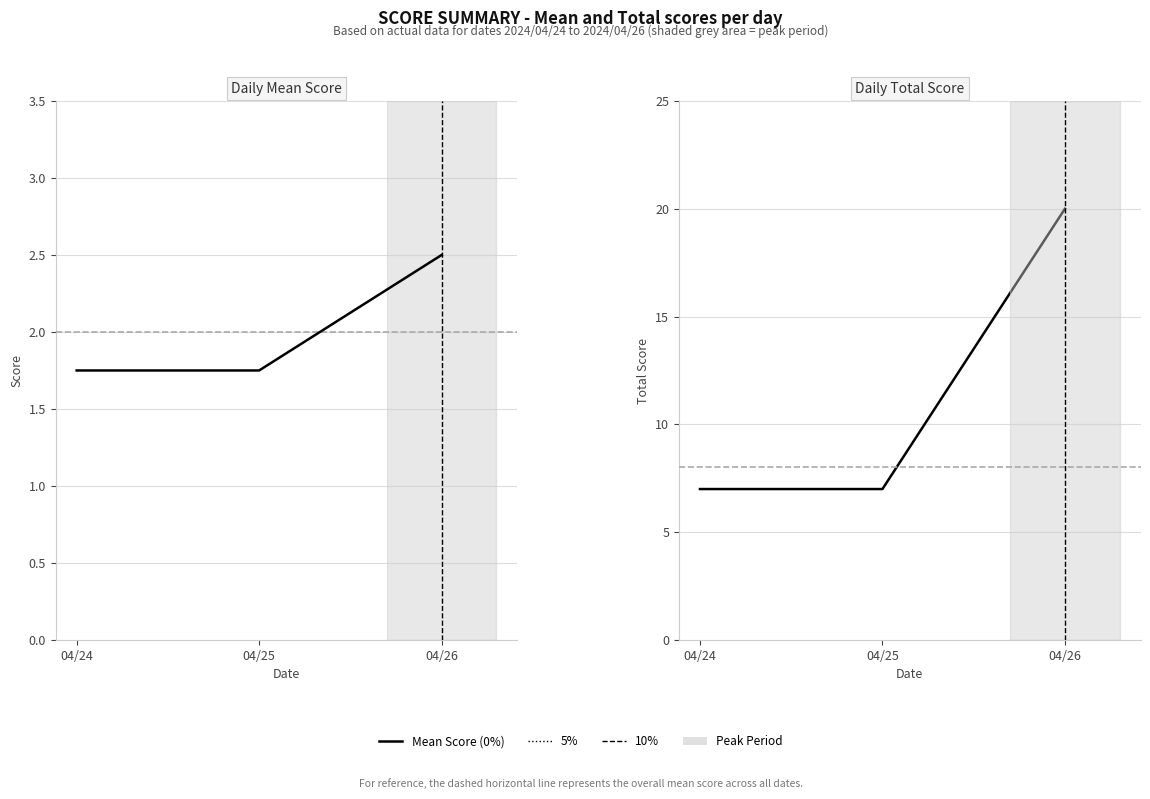

Reading left to right, list all the values displayed in this chart.

0%: 1.8	1.8	2.5
Total Score: 7.0	7.0	20.0